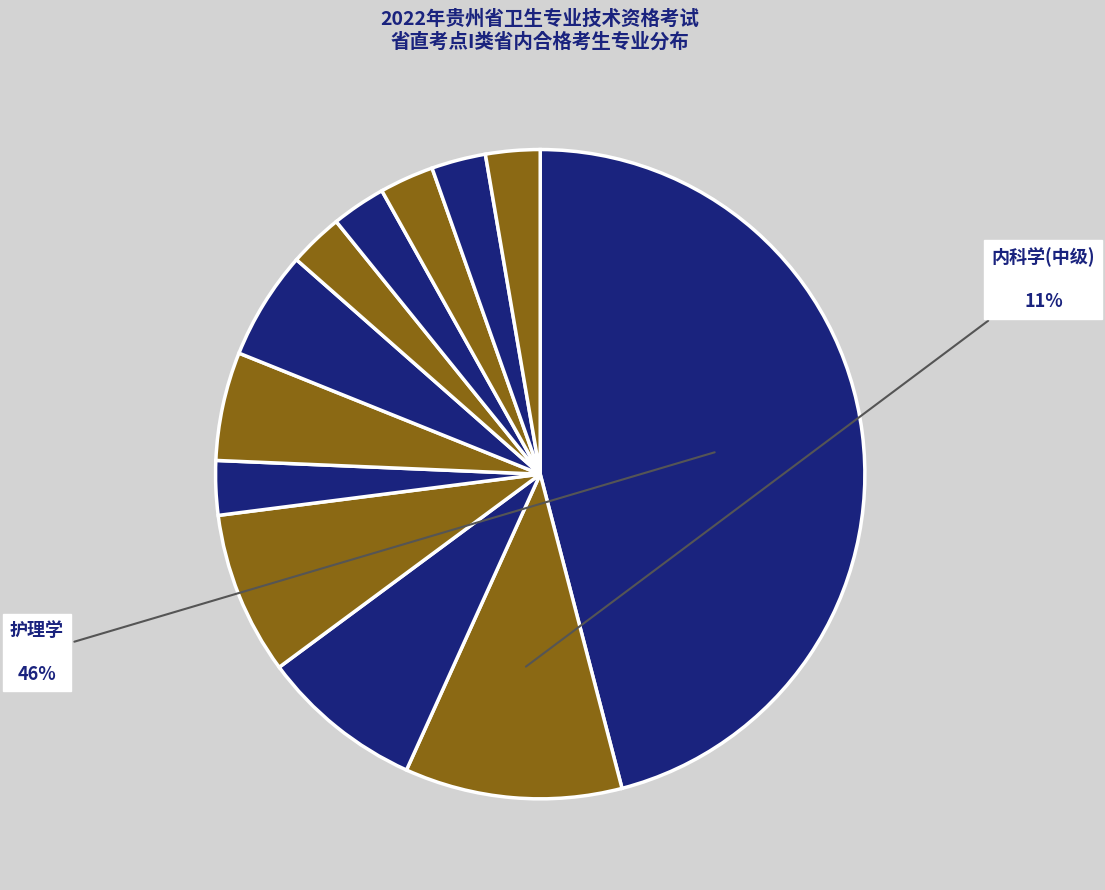

How many slices are in this pie chart?

12